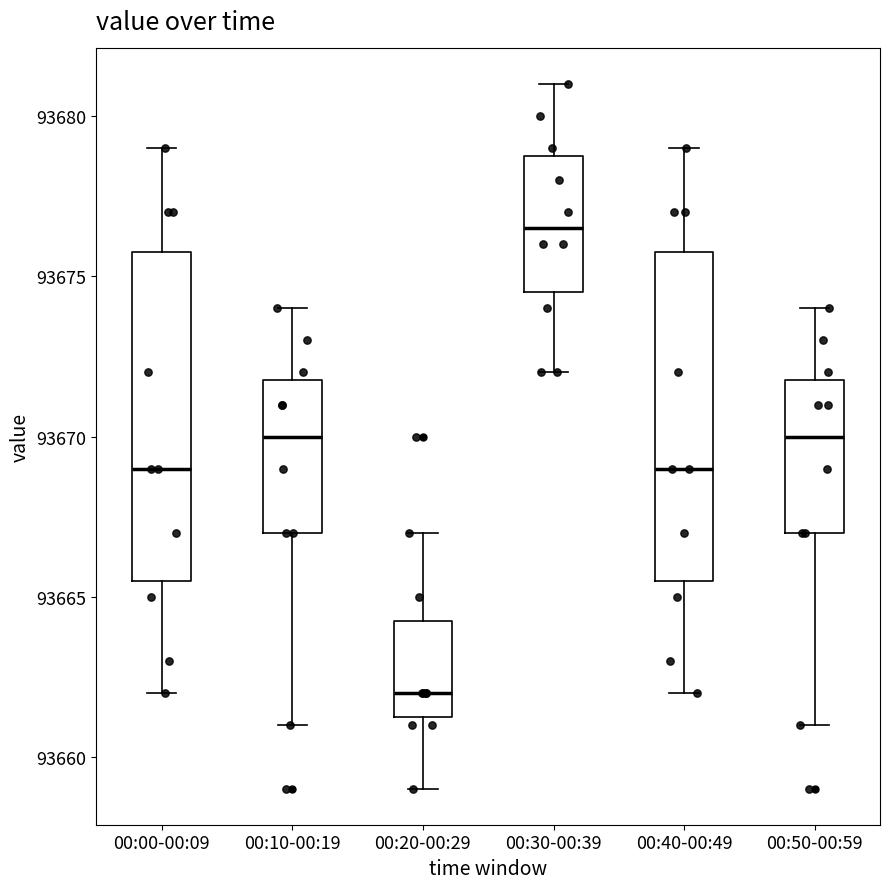

Which box's median line is the lowest?

00:20-00:29